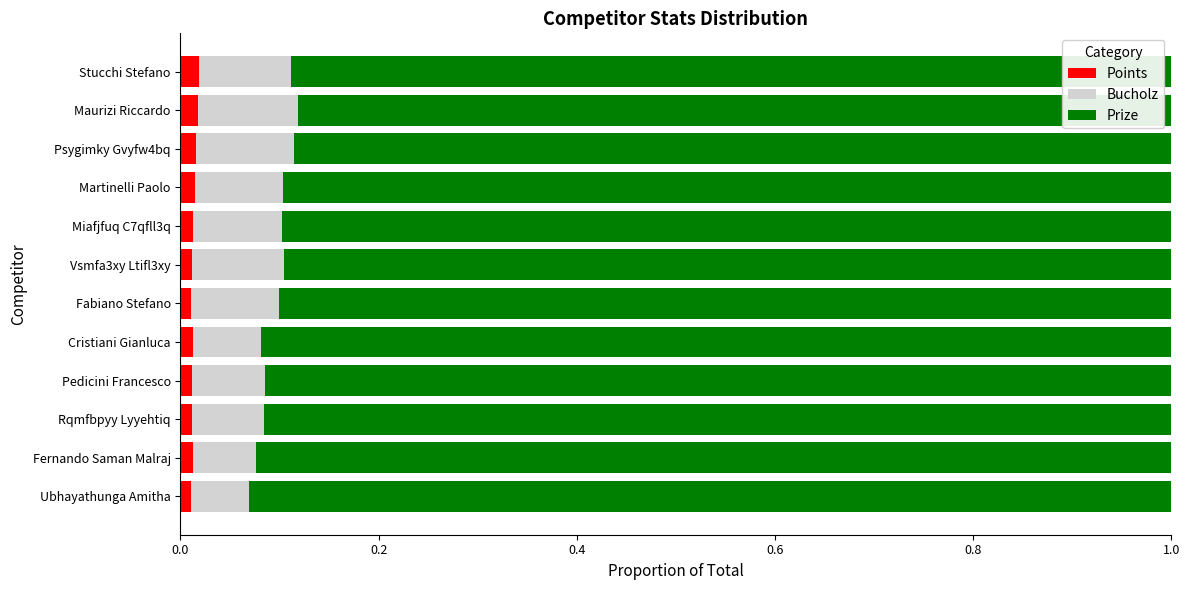

How many series are shown in this chart?

3